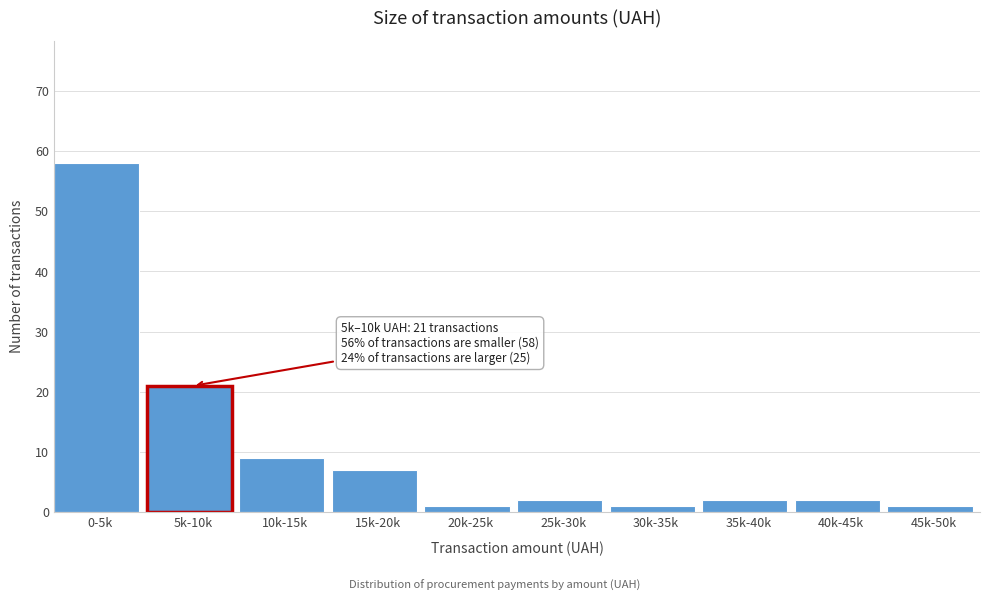

Reading right to left, transcribe all the data shown in this chart.

45k-50k=1	40k-45k=2	35k-40k=2	30k-35k=1	25k-30k=2	20k-25k=1	15k-20k=7	10k-15k=9	5k-10k=21	0-5k=58